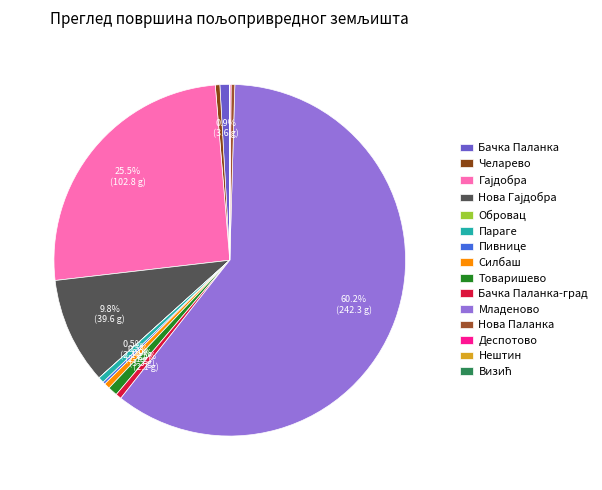

What is the change in value from Челарево to Младеново?

+240.7